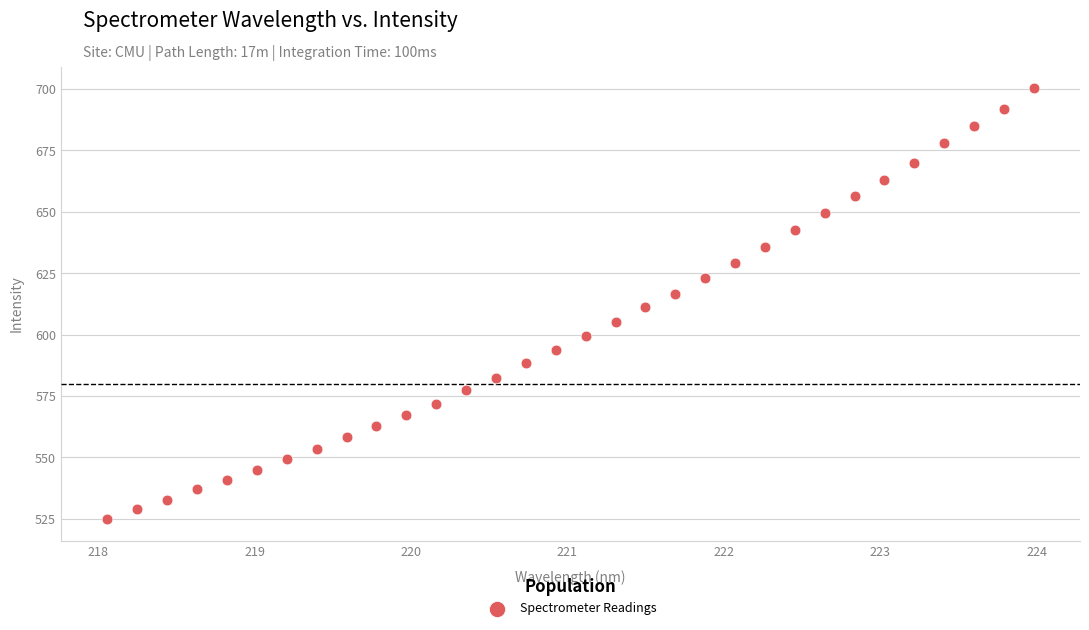

What is the range of Y values (max minus min)?

175.5